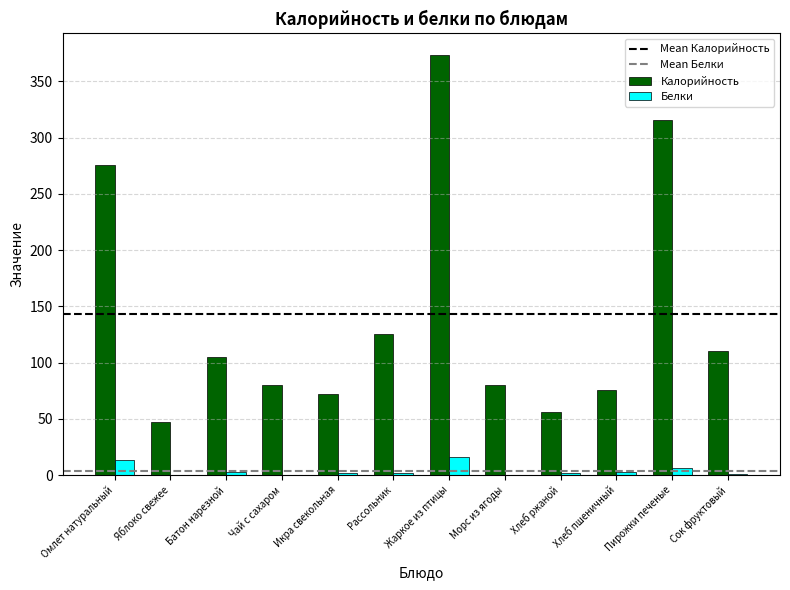

Is the value of Калорийность at Морс из ягоды greater than the value of Белки at Яблоко свежее?

Yes